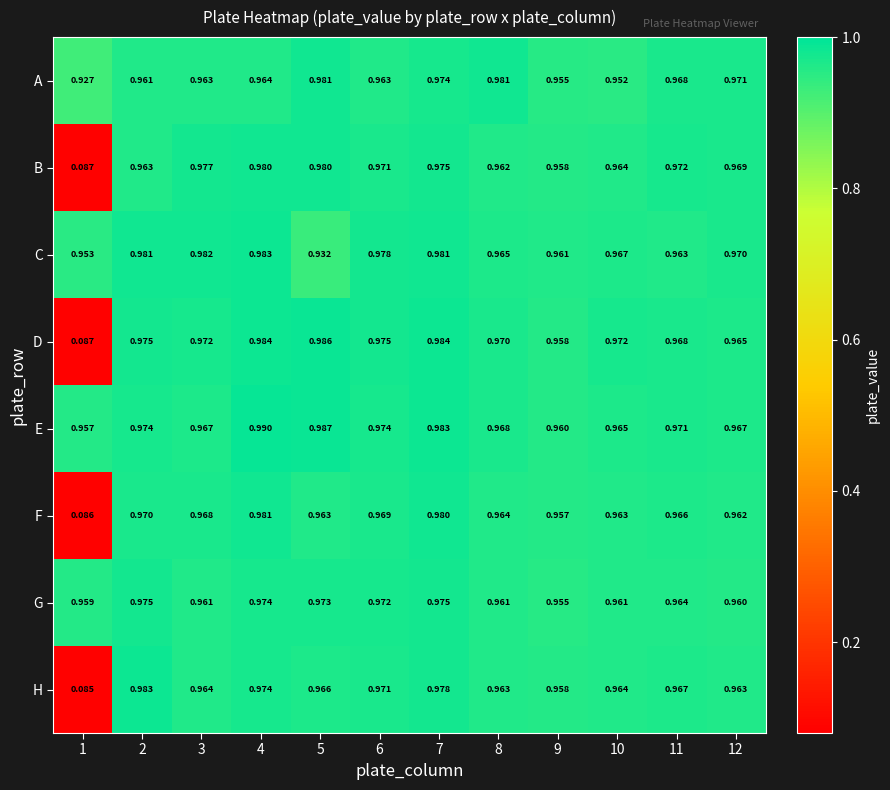

Which series has the largest total across all categories?

E